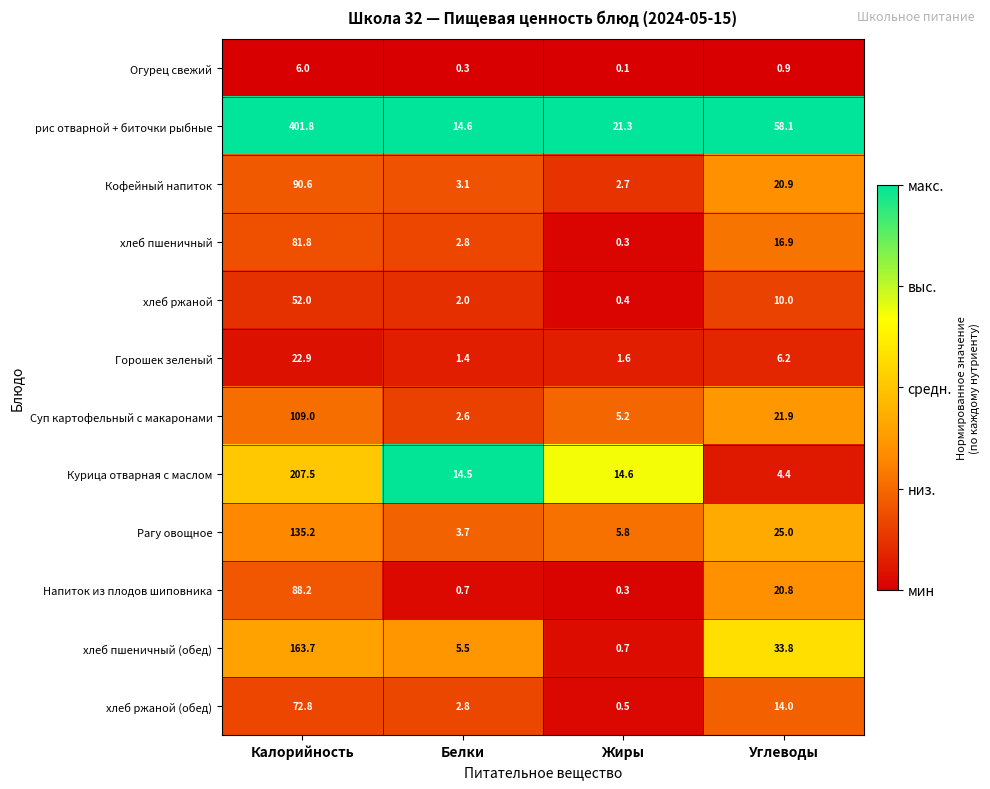

At which label is хлеб ржаной (обед) closest to 36?

Углеводы